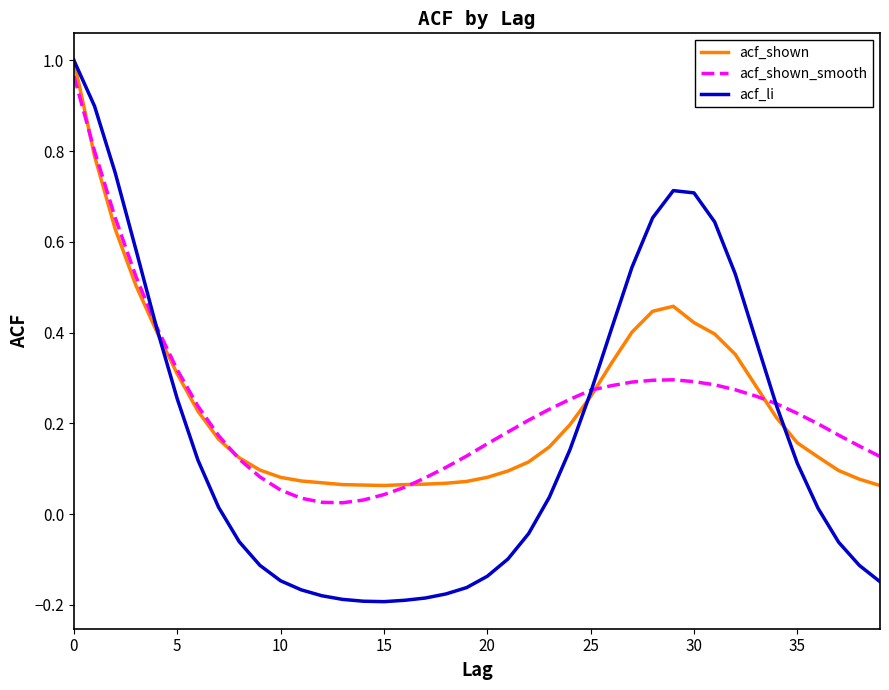

At how many categories does at least one series exceed 0?

40